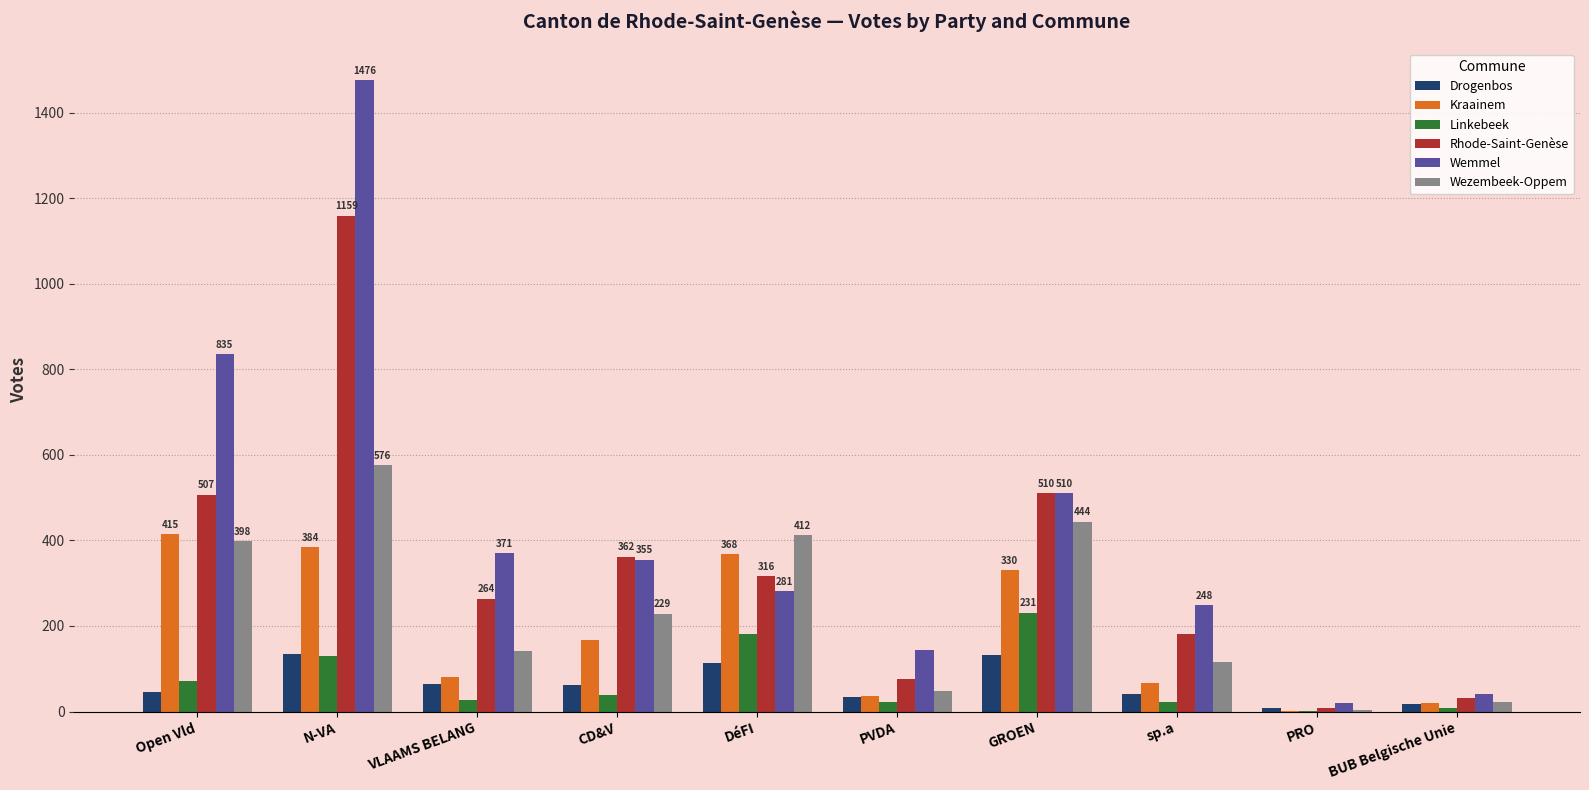

The value of Wezembeek-Oppem at Open Vld is 398. True or false?

True